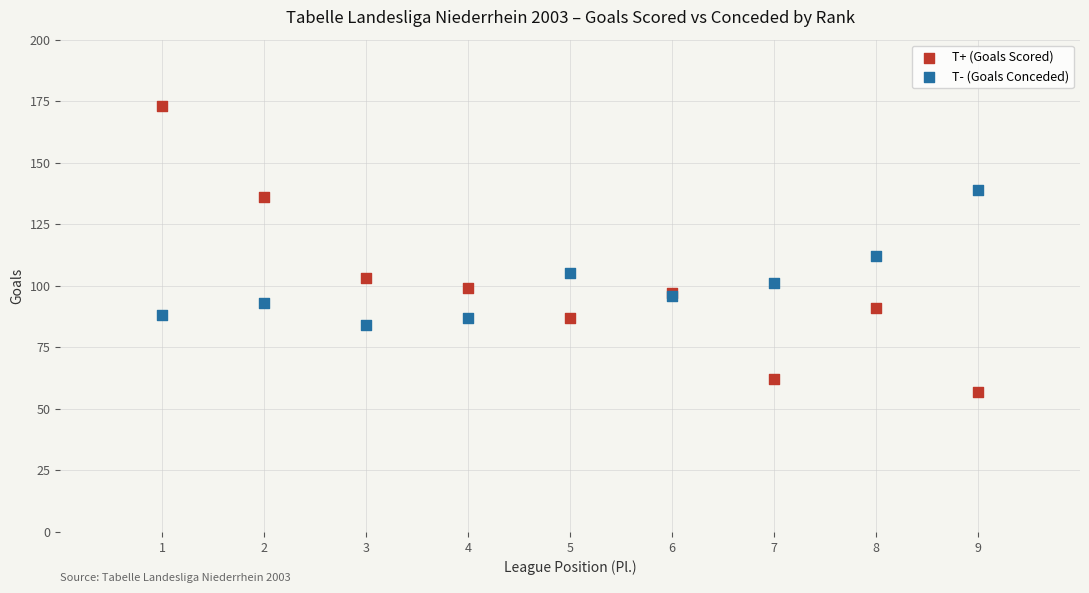

What are all the series names shown in the legend?

T+ (Goals Scored), T- (Goals Conceded)